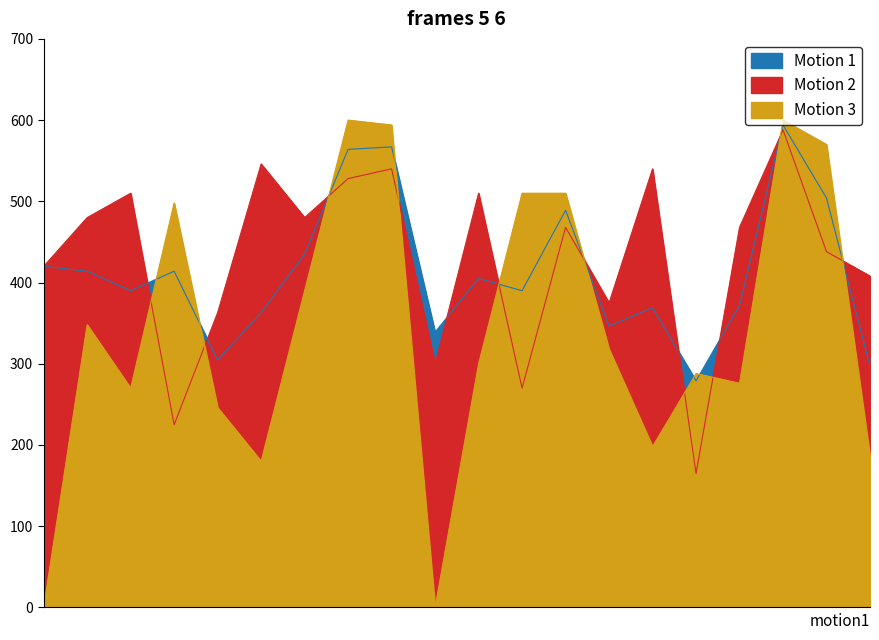

Which series has the largest total across all categories?

P1